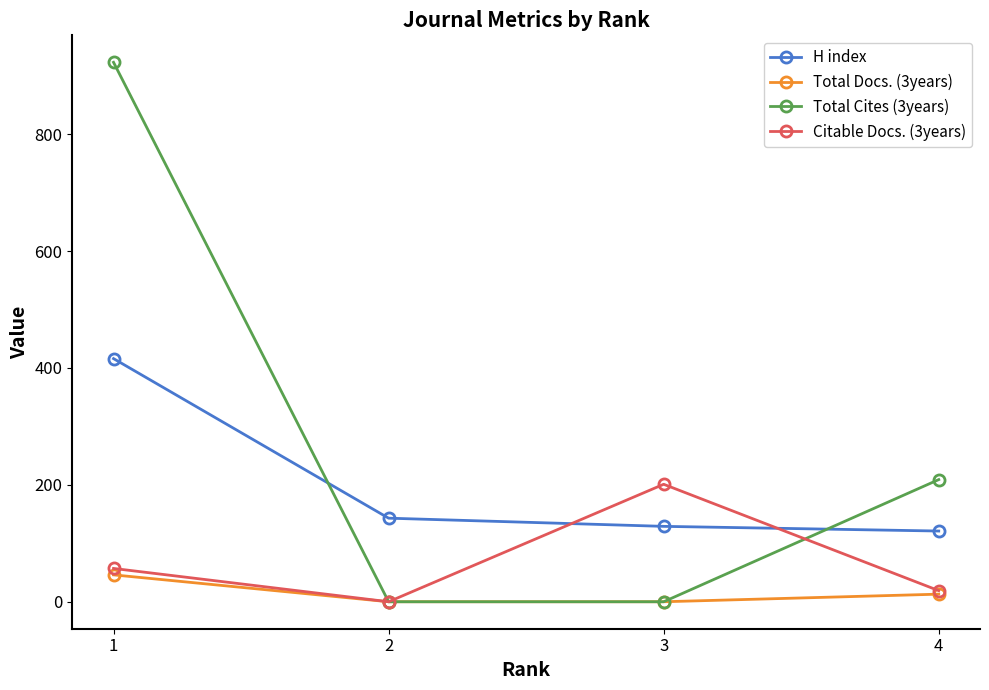

Rank the series by their maximum value, from highest to lowest.

Total Cites (3years), H index, Citable Docs. (3years), Total Docs. (3years)